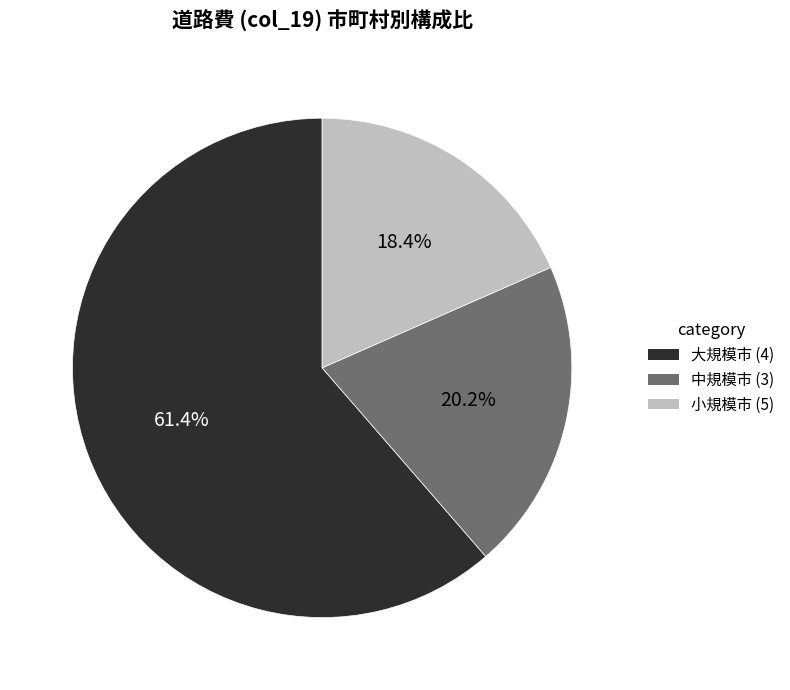

Does any single category account for the majority?

Yes